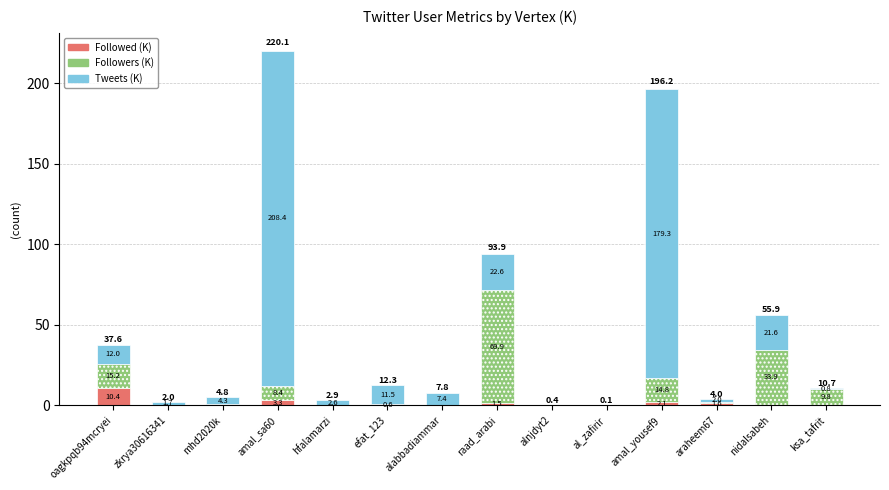

What is the total value across all series at oagkpqb94mcryei?

37.6